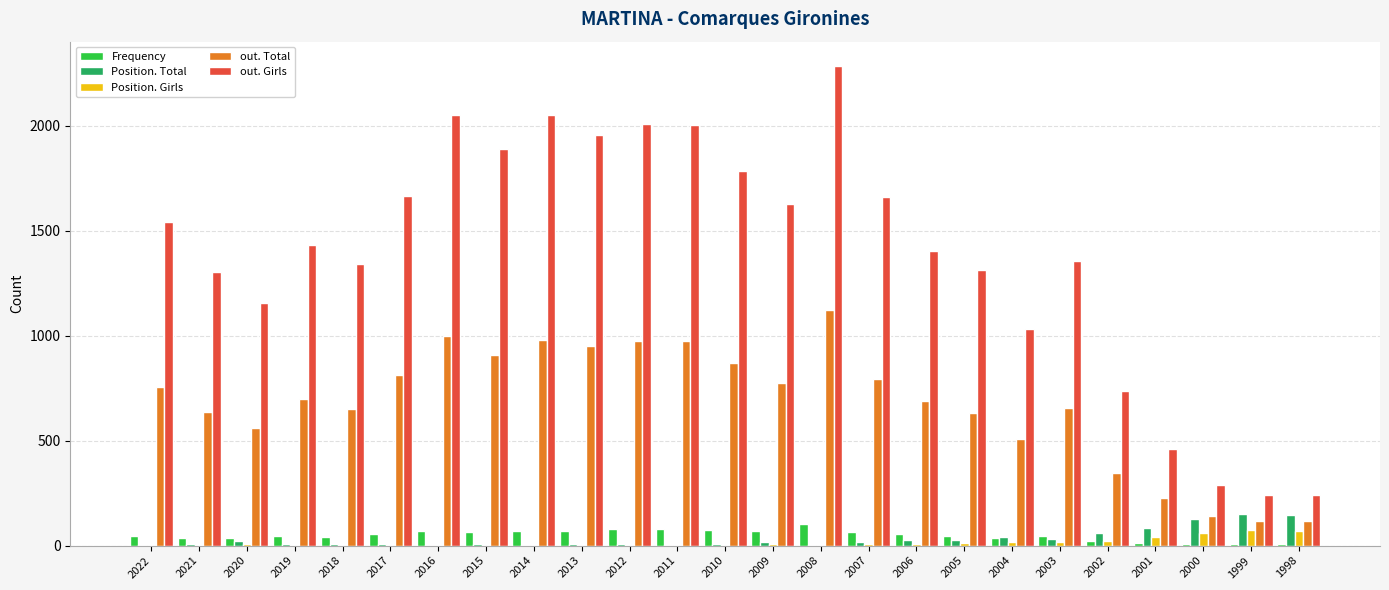

What is the difference between the Position. Total values at 1998 and 2008?

141